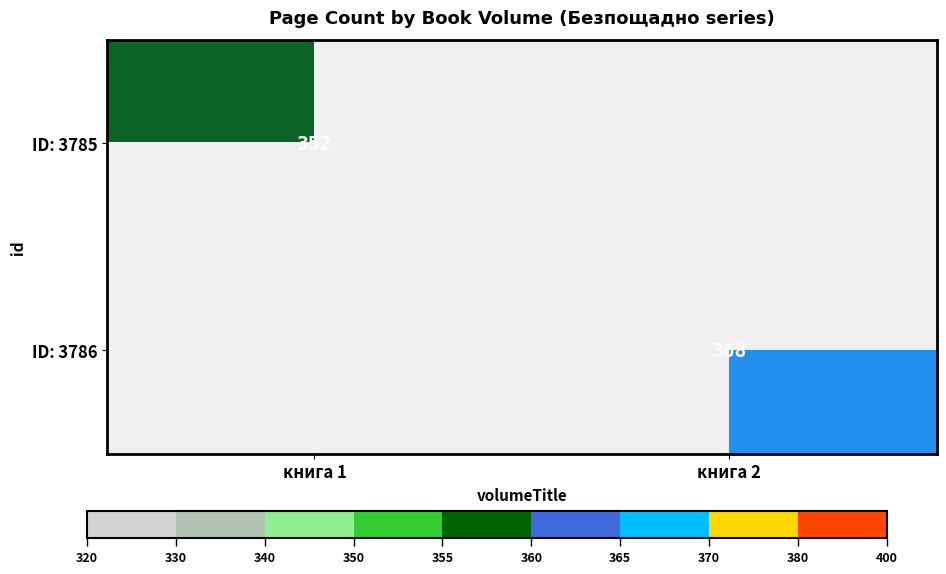

Between книга 1 and книга 2, which is larger?

книга 2